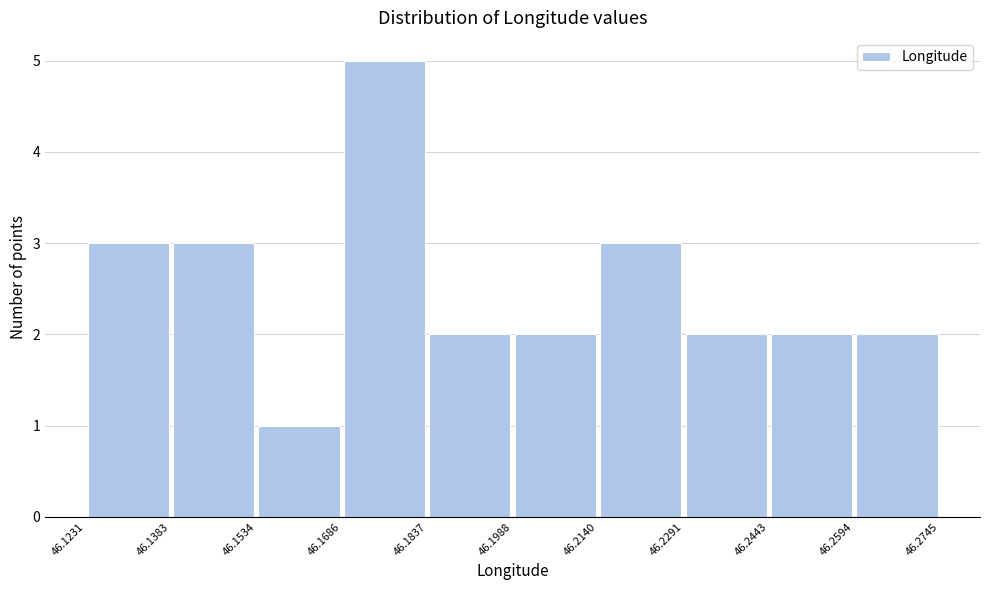

Which range on the x-axis has the tallest bar?

46.1686 to 46.1837